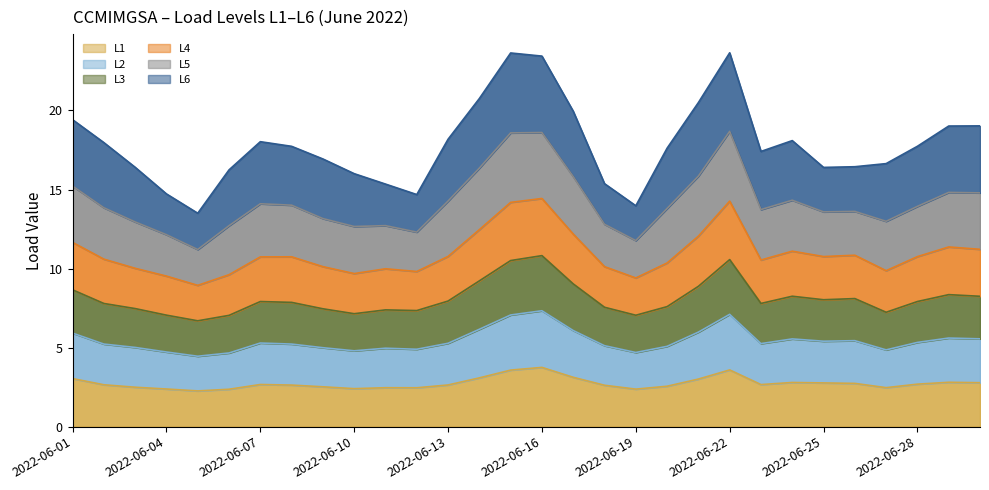

The value of L1 at 2022-06-28 is 2.7. True or false?

True